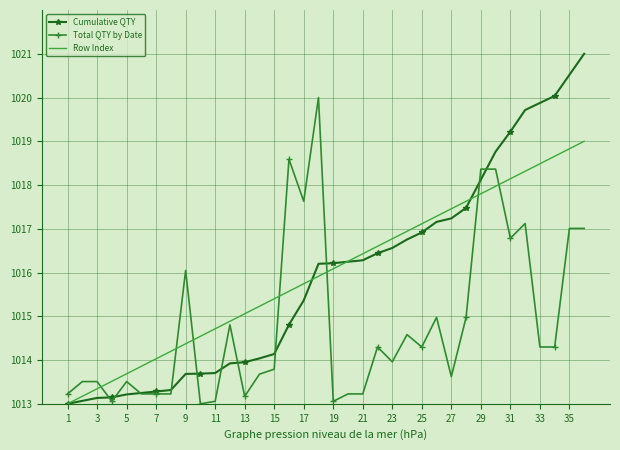

Which series has the widest spread of values?

Cumulative QTY